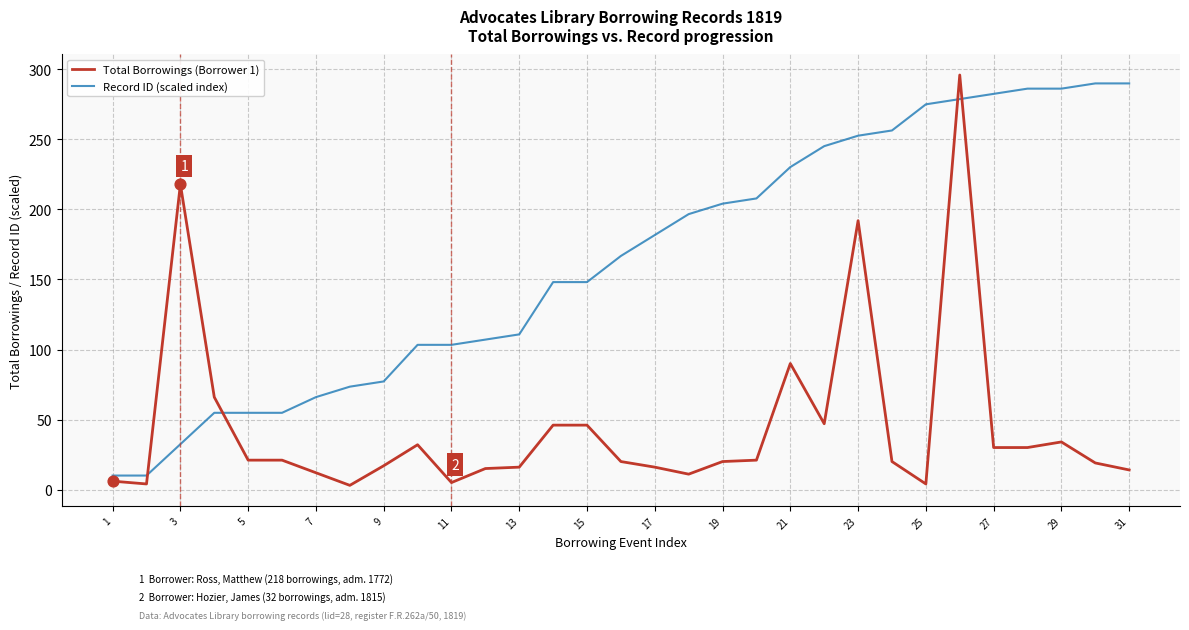

Which series has the largest total across all categories?

Record ID (scaled index)